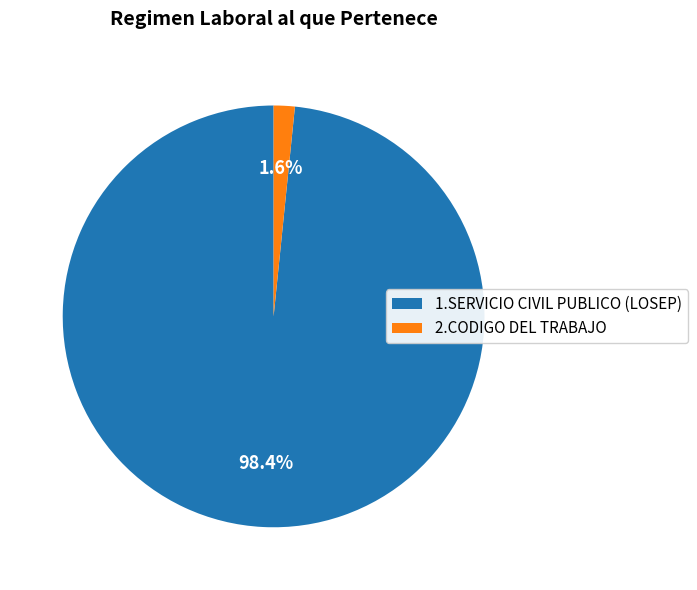

Is it true that 2.CODIGO DEL TRABAJO is 2% of the pie?

True